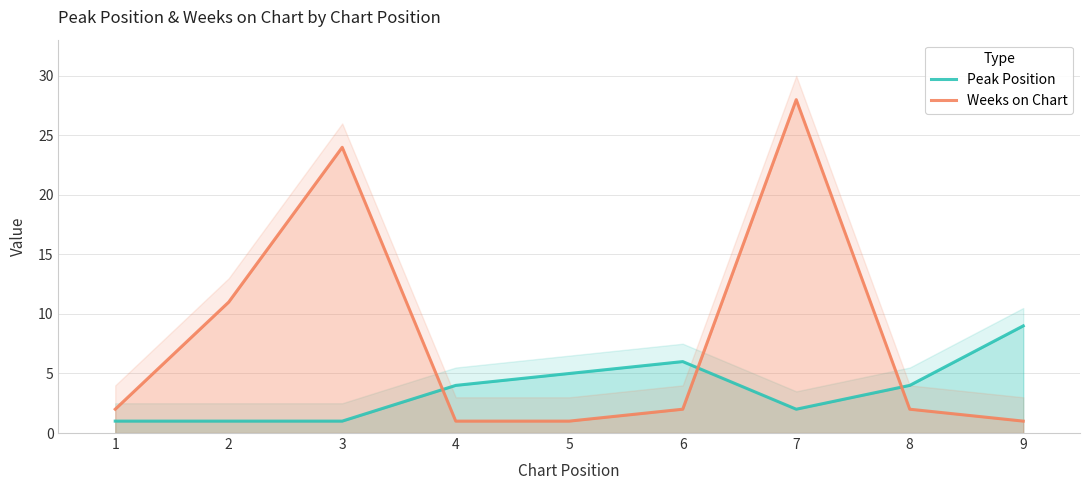

What is the minimum value shown in the chart?

1